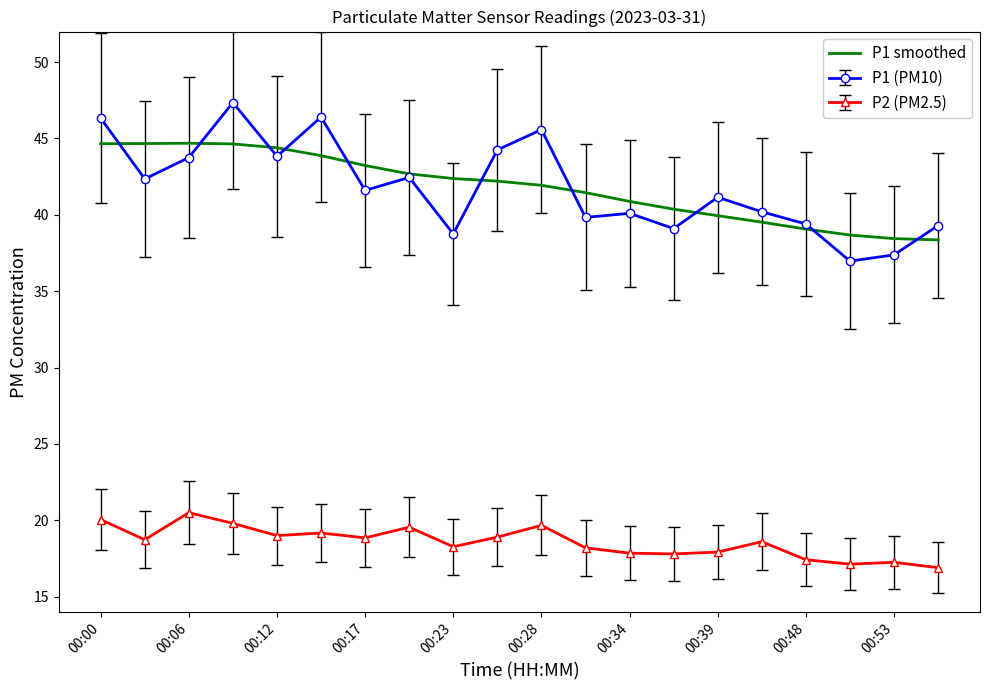

Which series has the largest range (max minus min)?

P1 (PM10)